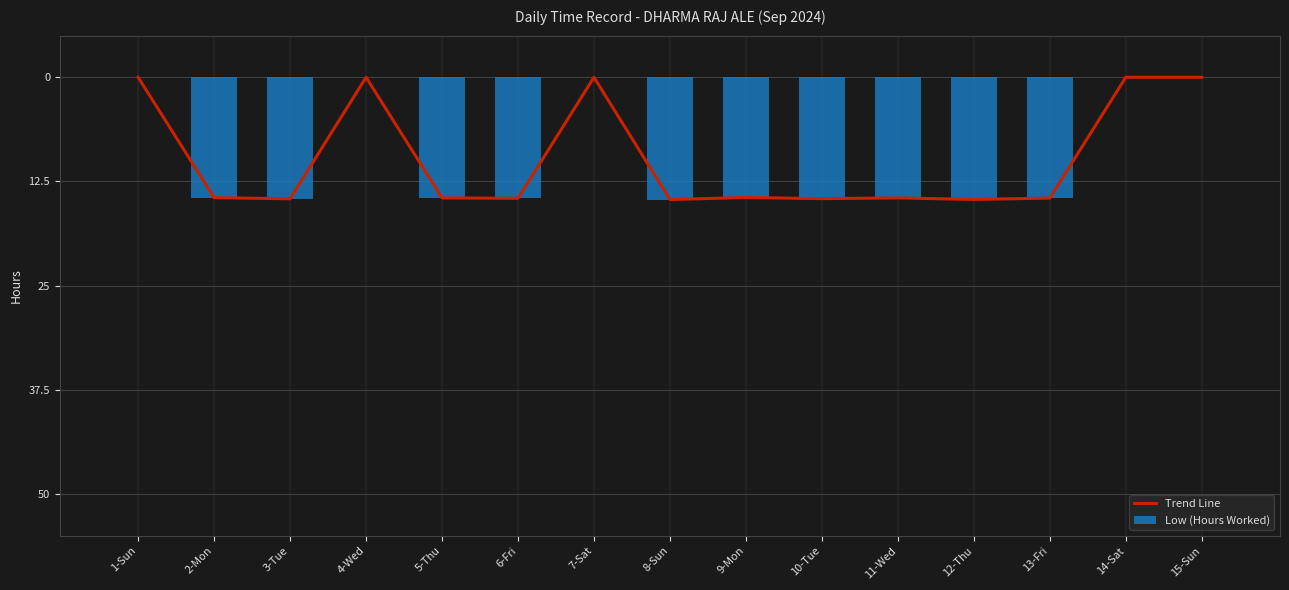

At which label is Low (Hours Worked) closest to -7?

1-Sun